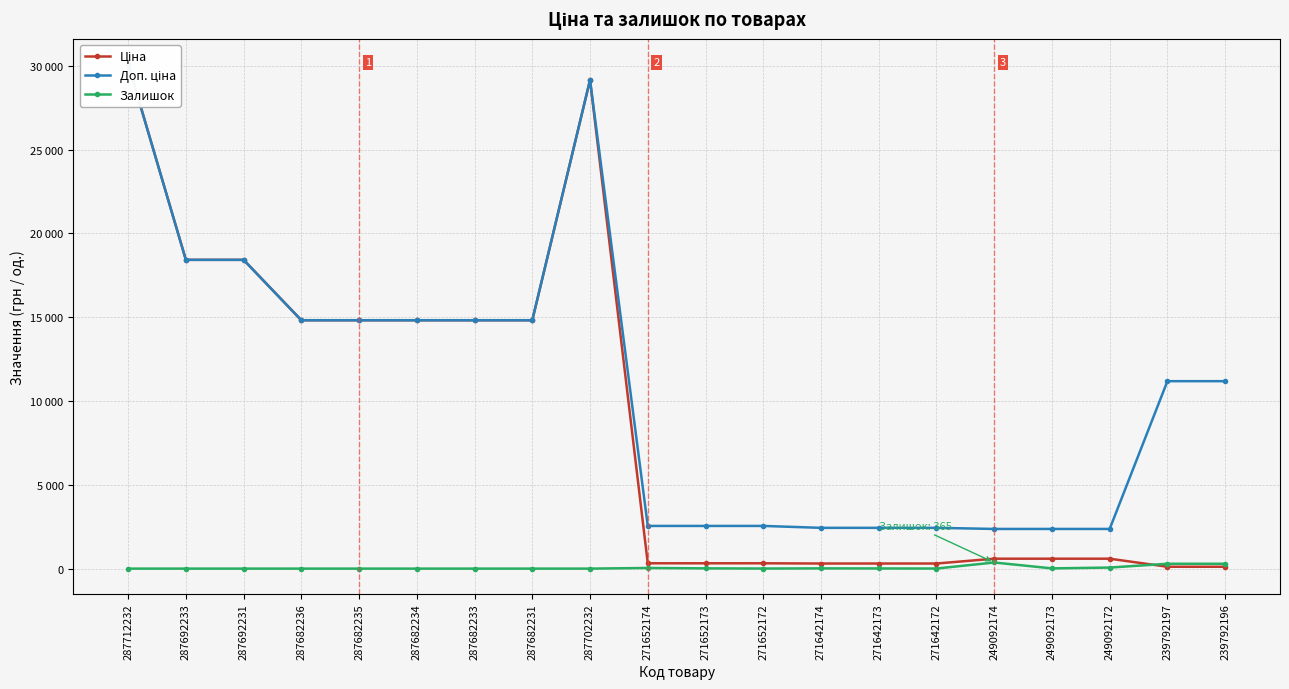

How many data points in Доп. ціна are above 11182?

9